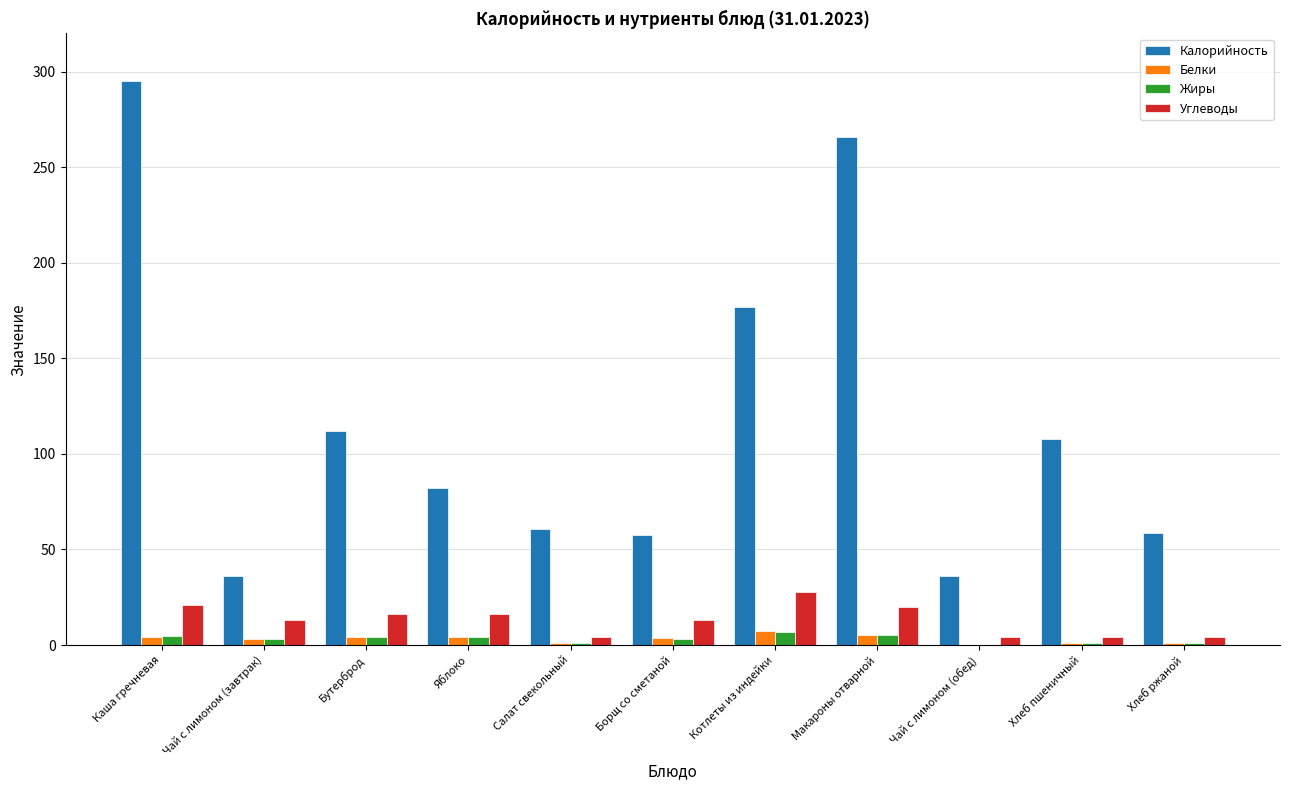

Count the number of categories in the chart.

11